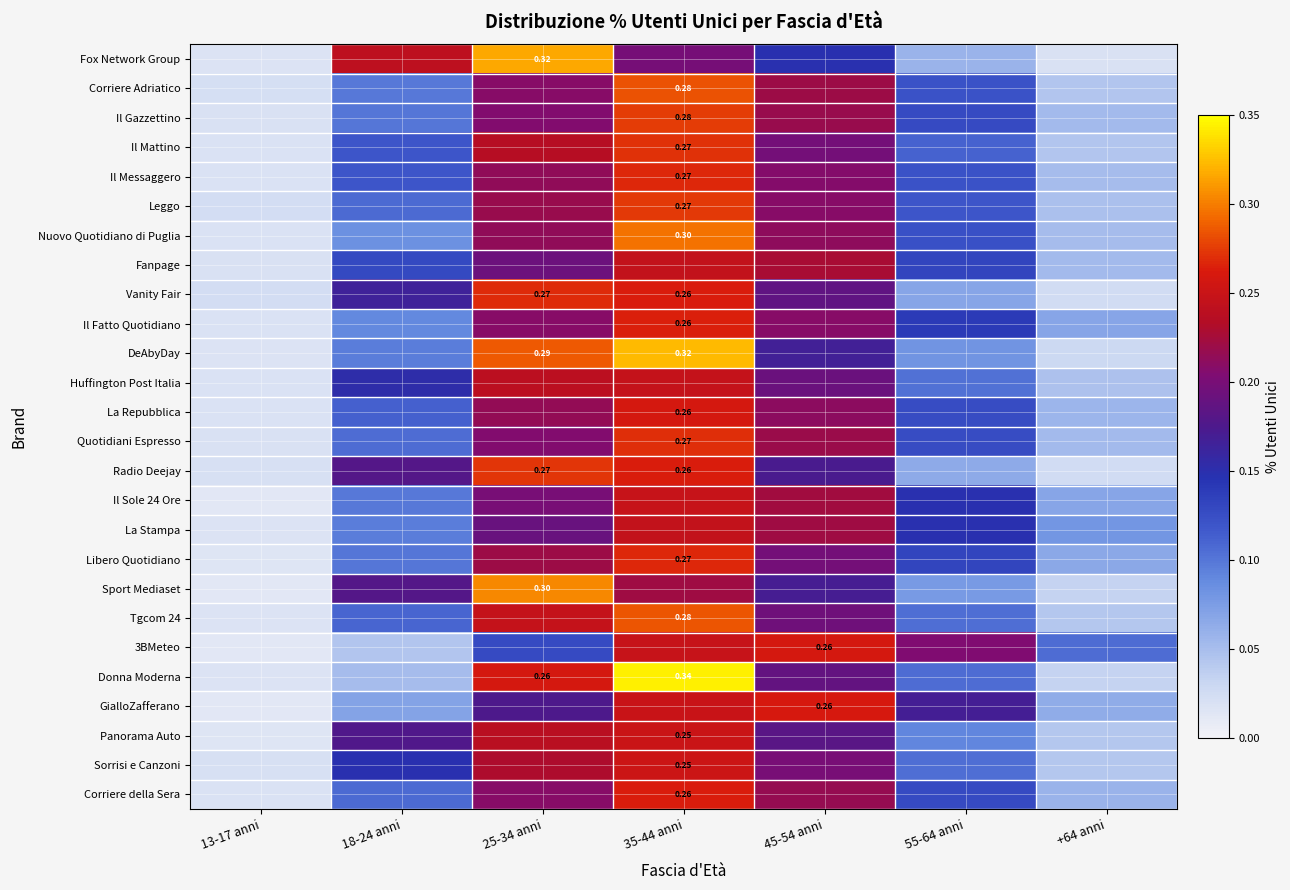

What value does the Vanity Fair series have at 55-64 anni?

0.1